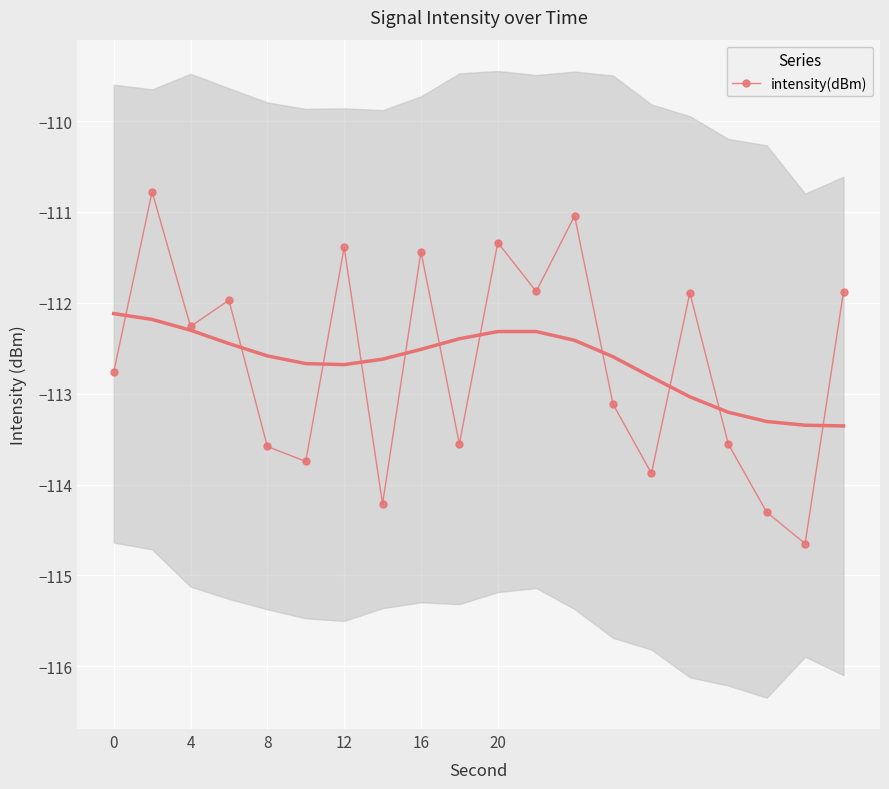

What is the highest value of the intensity(dBm) series?

-110.8